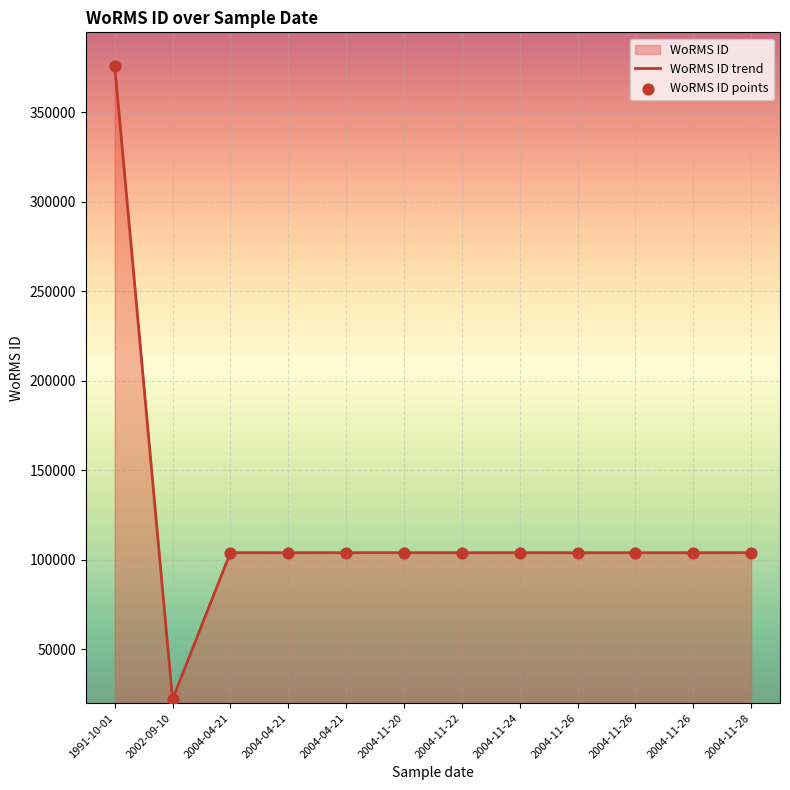

What is the change in value from 2004-11-26 to 2002-09-10?

-81835